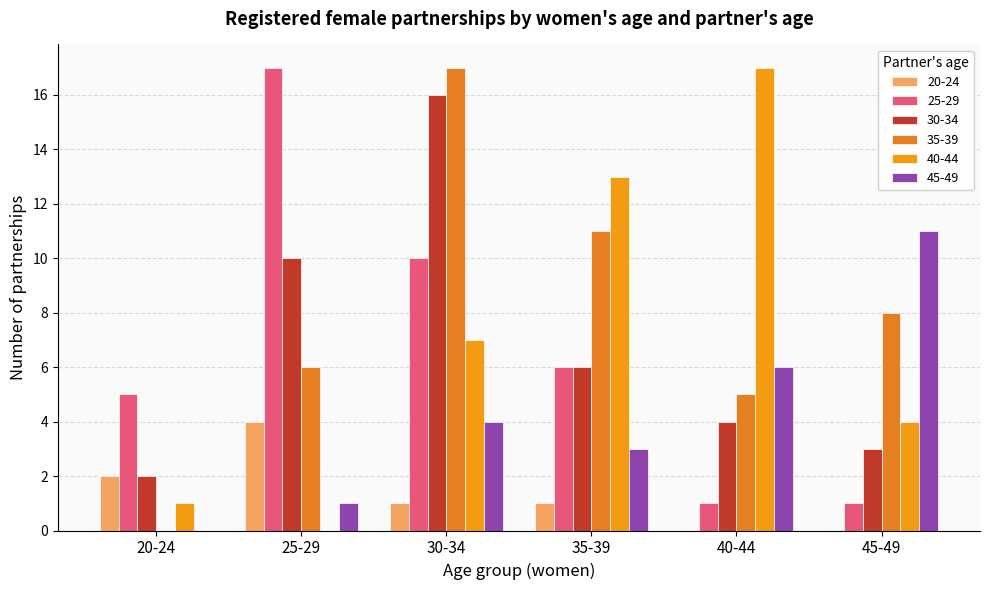

Which label corresponds to the smallest value in the chart?

20-24